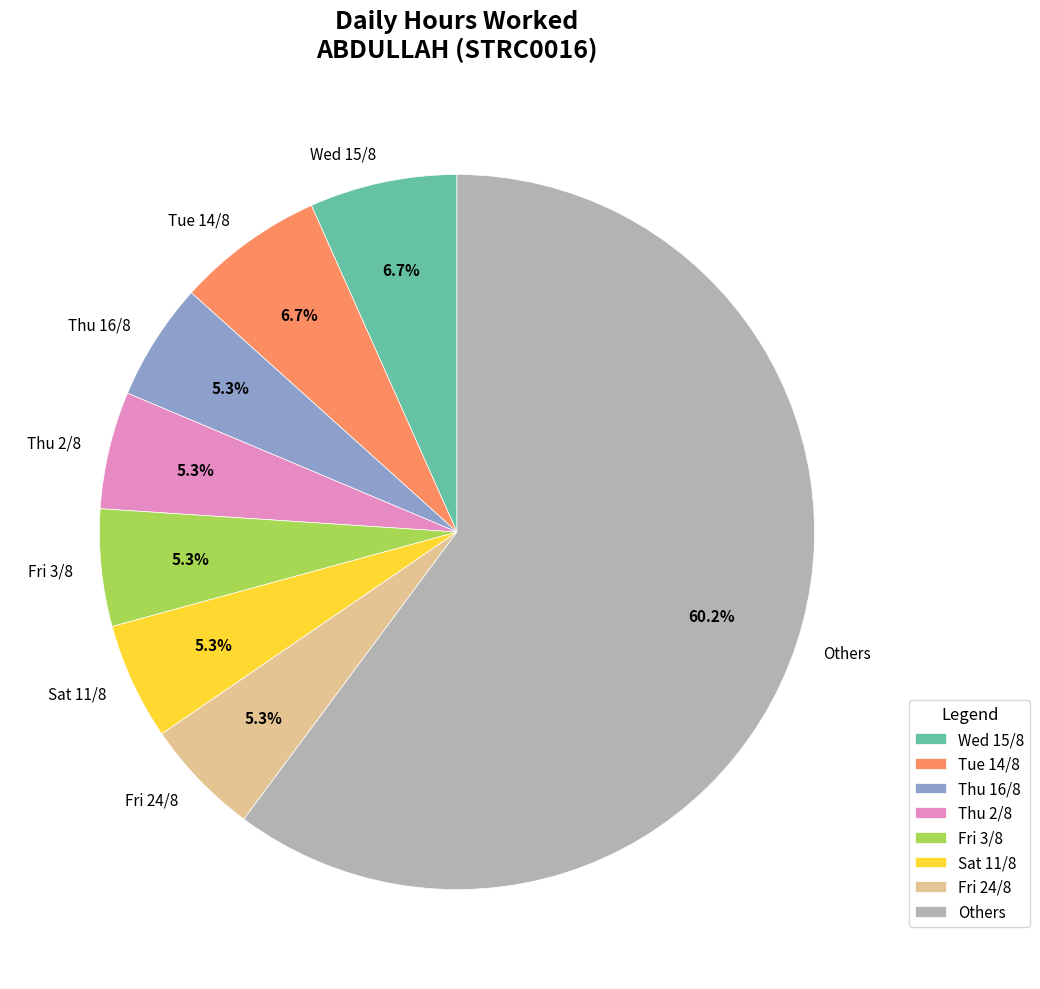

How many slices are in this pie chart?

8